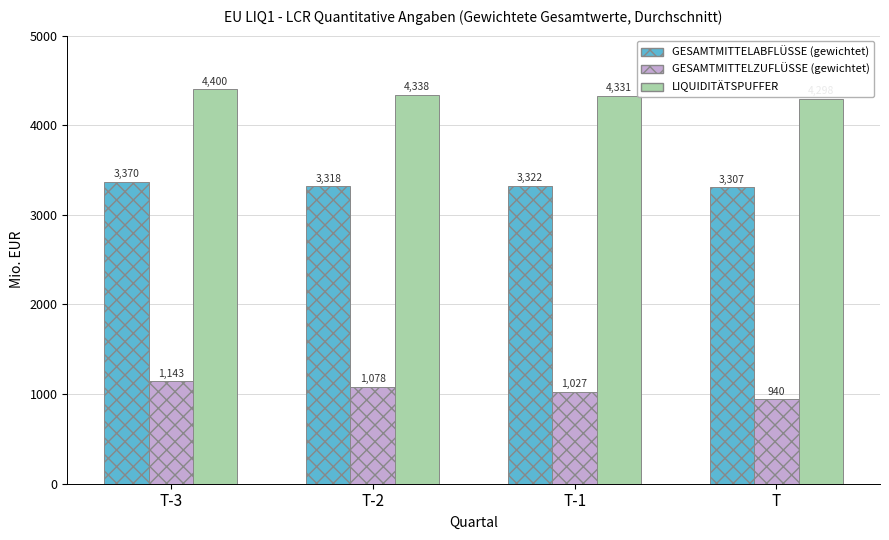

What position from the left is T-1?

3